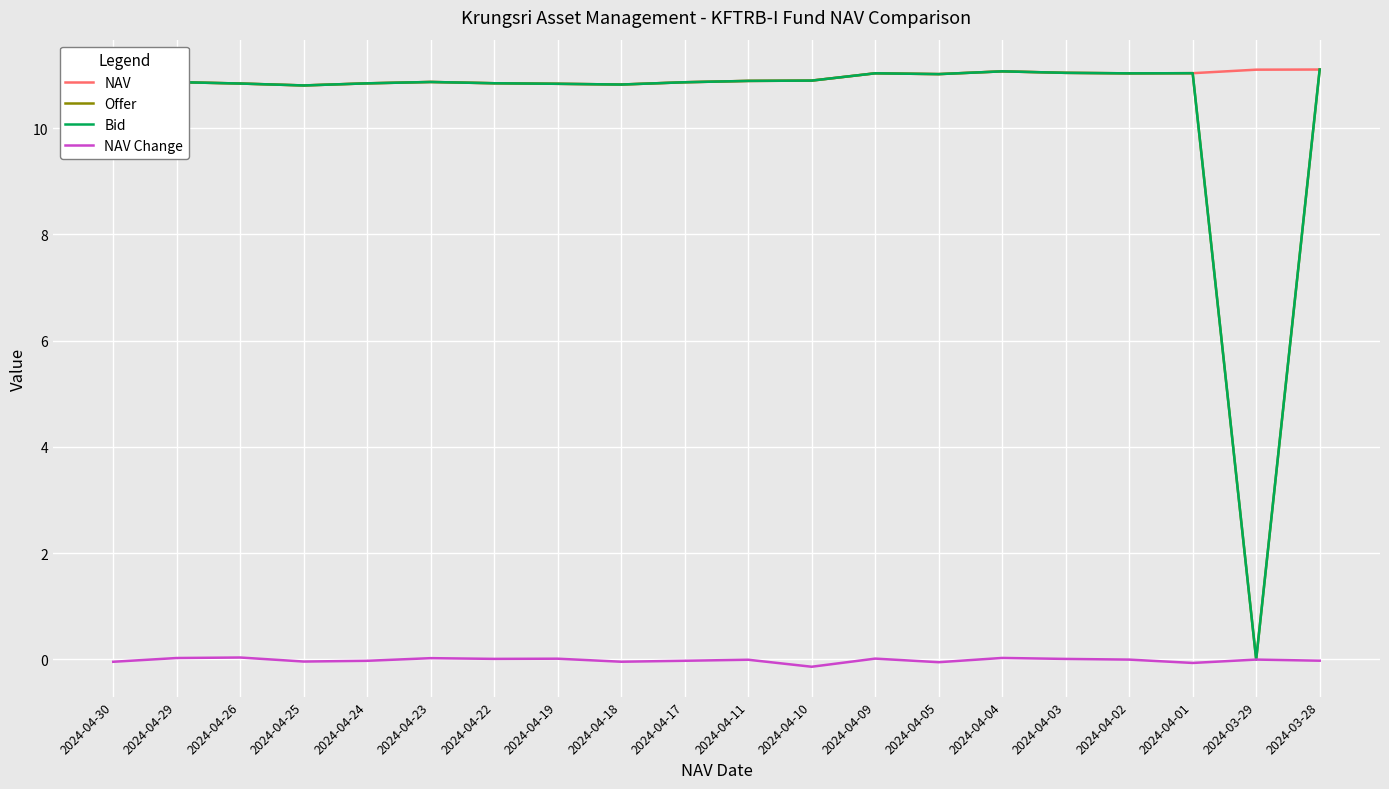

Does the chart have visible grid lines?

Yes